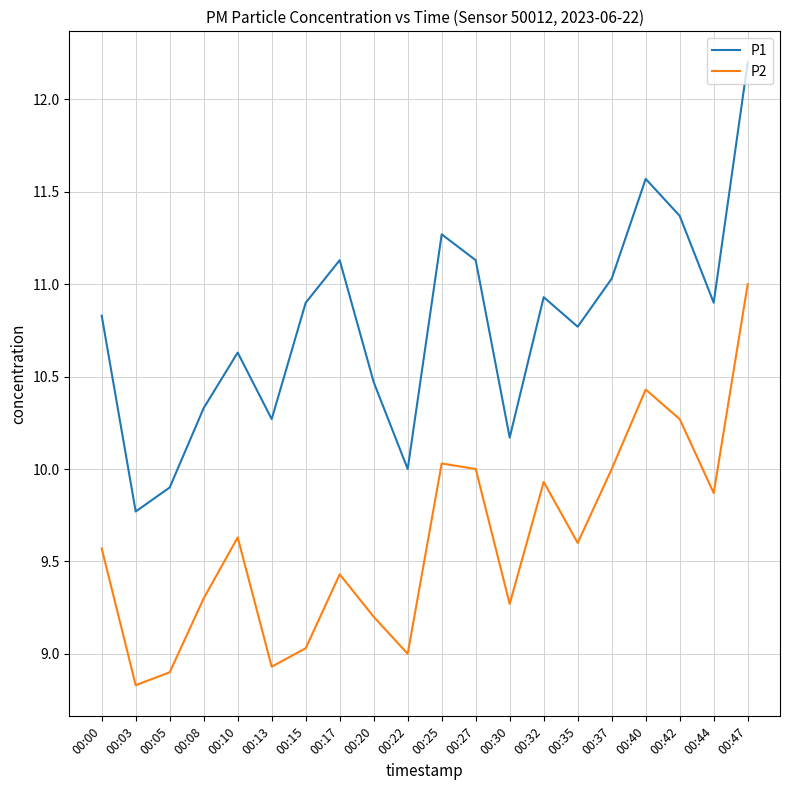

Is the value of P1 at 00:17 greater than the value of P2 at 00:00?

Yes